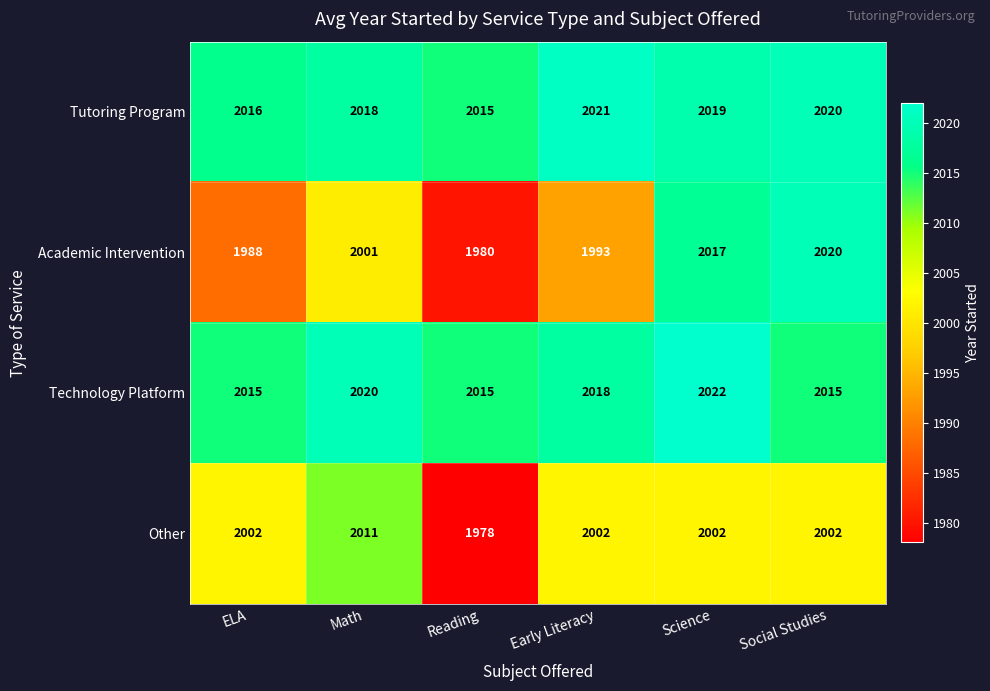

Where is Academic Intervention nearest to the value 2000?

Math